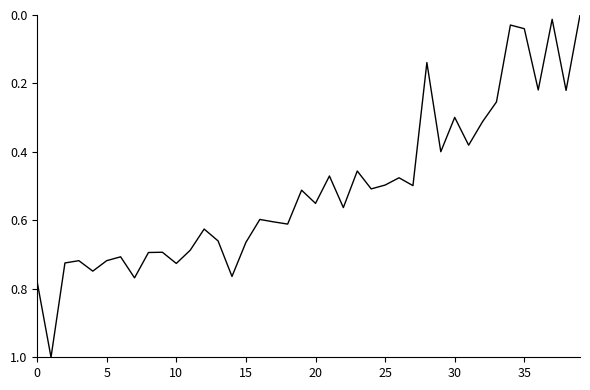

What is the maximum value shown in the chart?

1.0